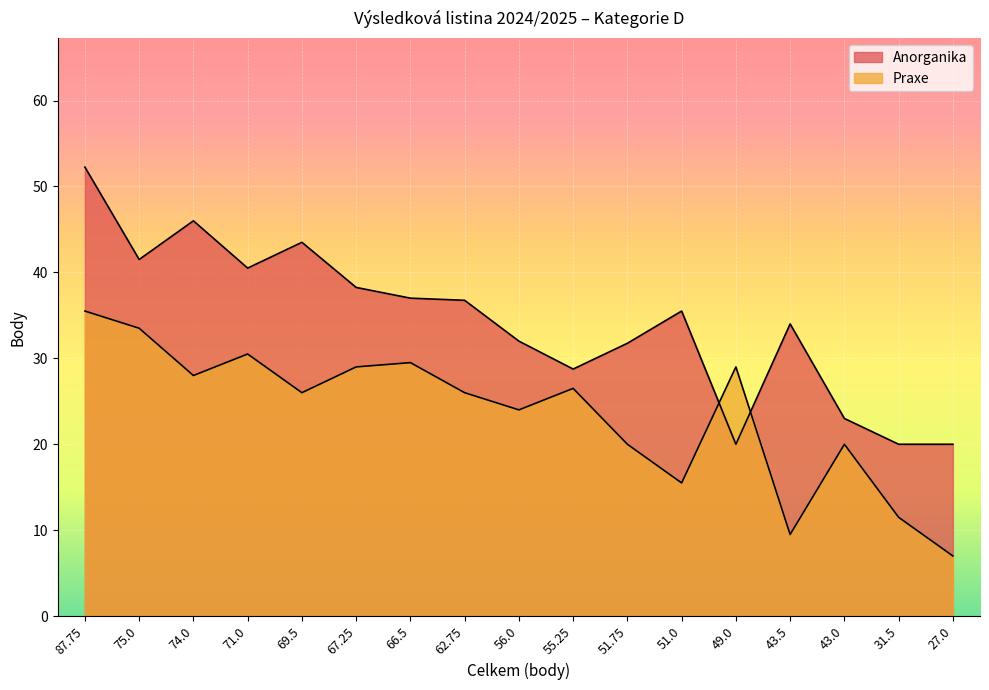

Between which two adjacent categories do Anorganika and Praxe first intersect?

51.0 and 49.0